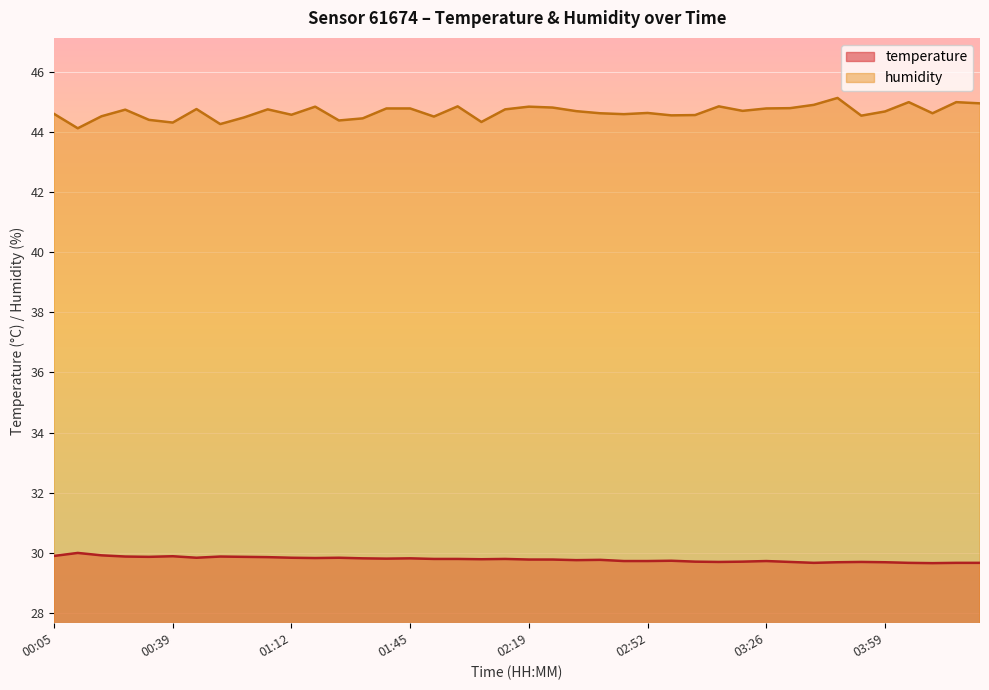

True or false: temperature and humidity intersect in this chart.

False